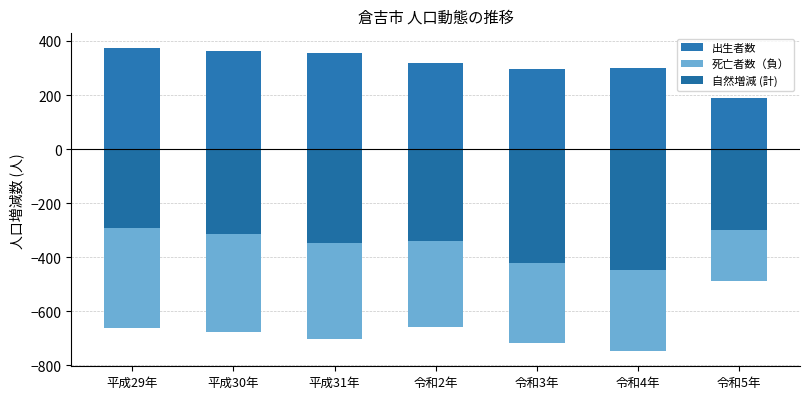

Reading left to right, what are all the values shown in this chart?

出生者数: 平成29年=373	平成30年=364	平成31年=355	令和2年=317	令和3年=296	令和4年=301	令和5年=190
死亡者数（負）: 平成29年=-663	平成30年=-678	平成31年=-701	令和2年=-656	令和3年=-718	令和4年=-747	令和5年=-489
自然増減 (計): 平成29年=-290	平成30年=-314	平成31年=-346	令和2年=-339	令和3年=-422	令和4年=-446	令和5年=-299